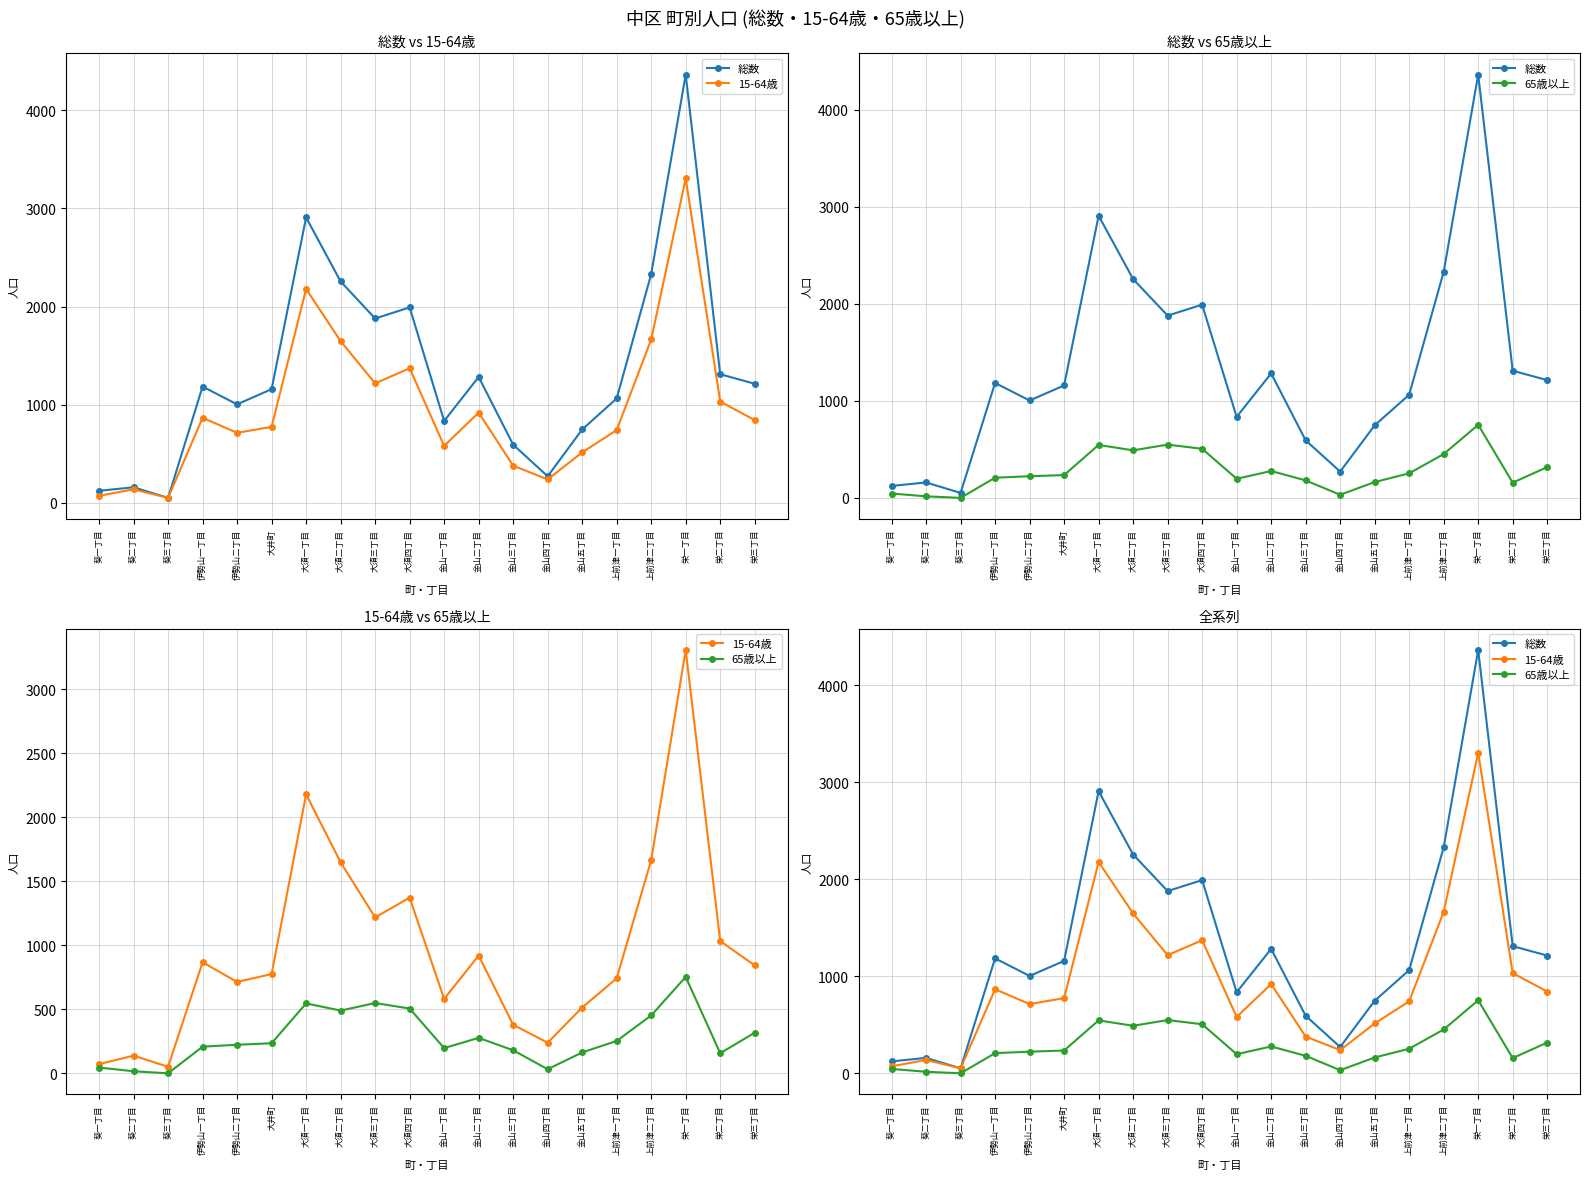

Reading left to right, what are all the values shown in this chart?

総数: 123	159	51	1185	1004	1159	2909	2256	1879	1992	835	1283	593	271	748	1064	2331	4364	1311	1214
15-64歳: 72	138	51	867	714	775	2179	1648	1218	1372	581	920	379	239	514	742	1665	3306	1033	843
65歳以上: 45	16	0	208	223	235	546	490	549	506	197	277	180	32	163	253	452	753	157	317